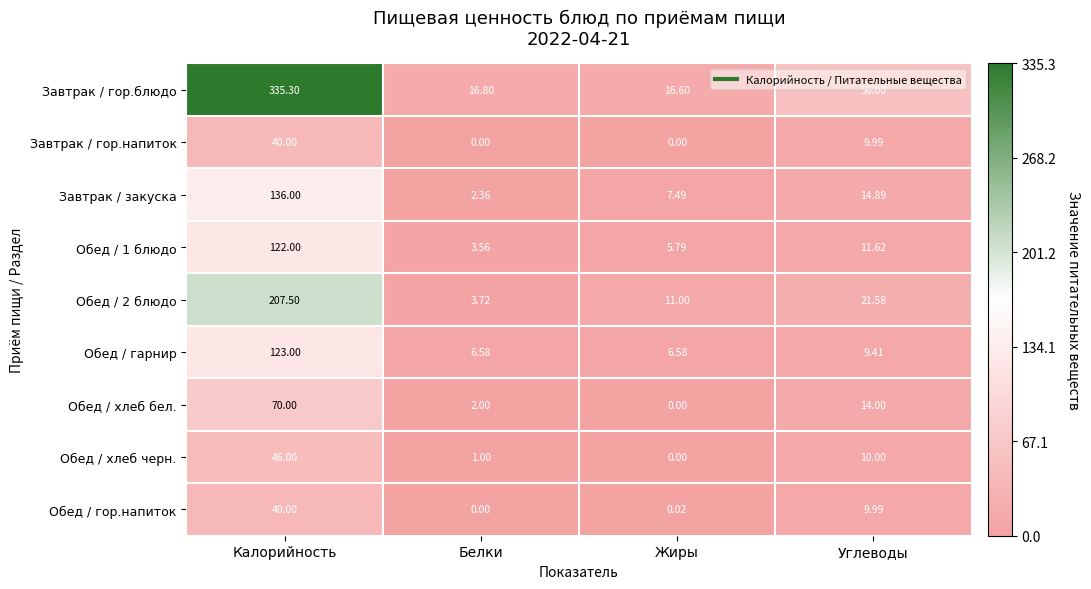

At which label is Обед / 1 блюдо closest to 62?

Углеводы